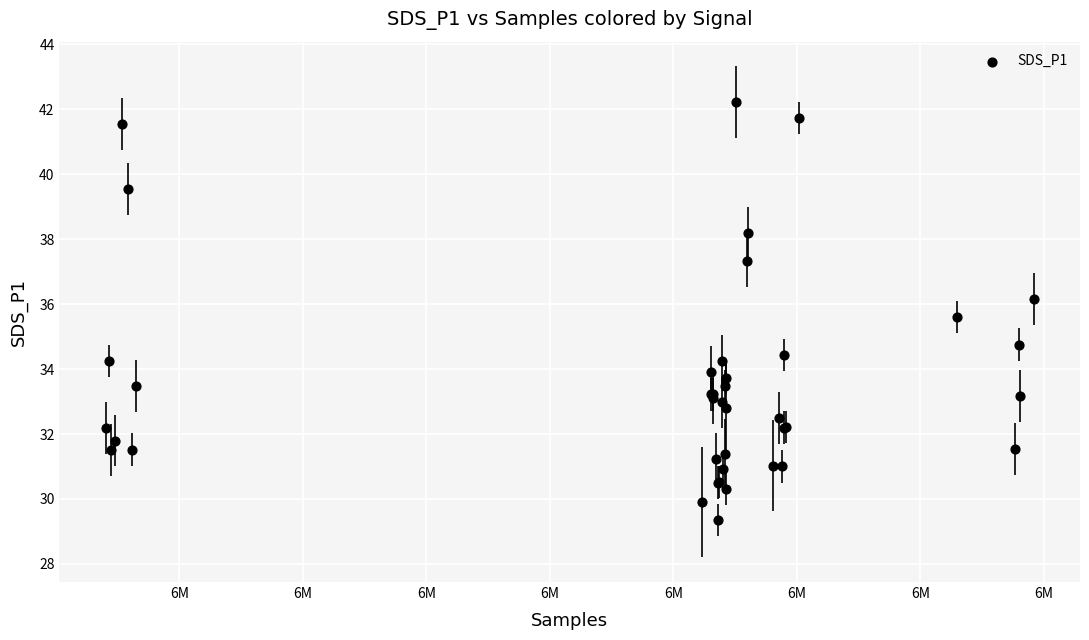

What Y value in the scatter plot is closest to 35?

34.8